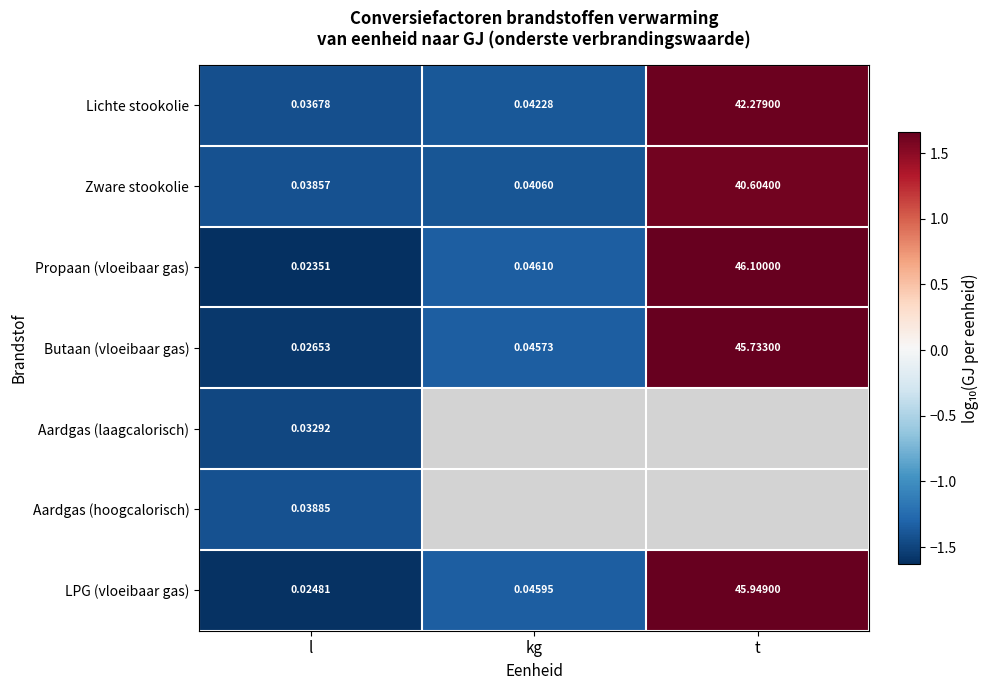

At which label does LPG (vloeibaar gas) reach its peak?

t